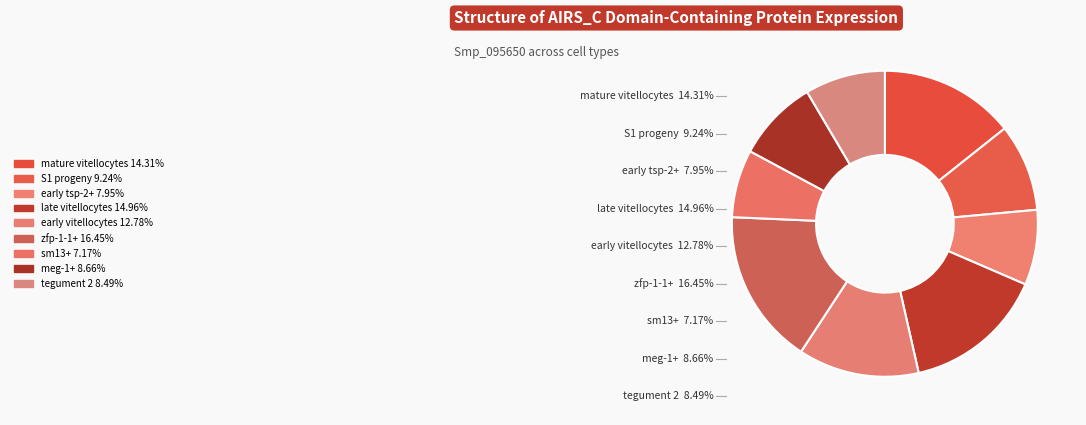

Is it true that late vitellocytes is 27% of the pie?

False